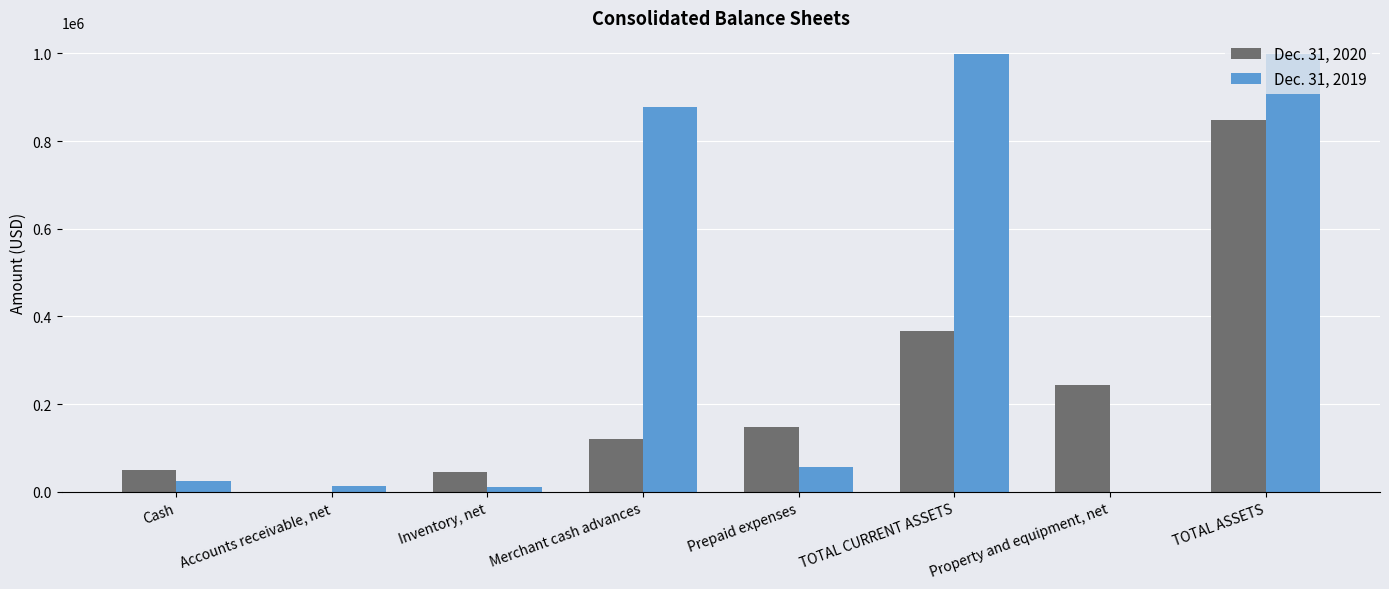

Between Merchant cash advances and TOTAL CURRENT ASSETS, which series saw the biggest shift?

Dec. 31, 2020